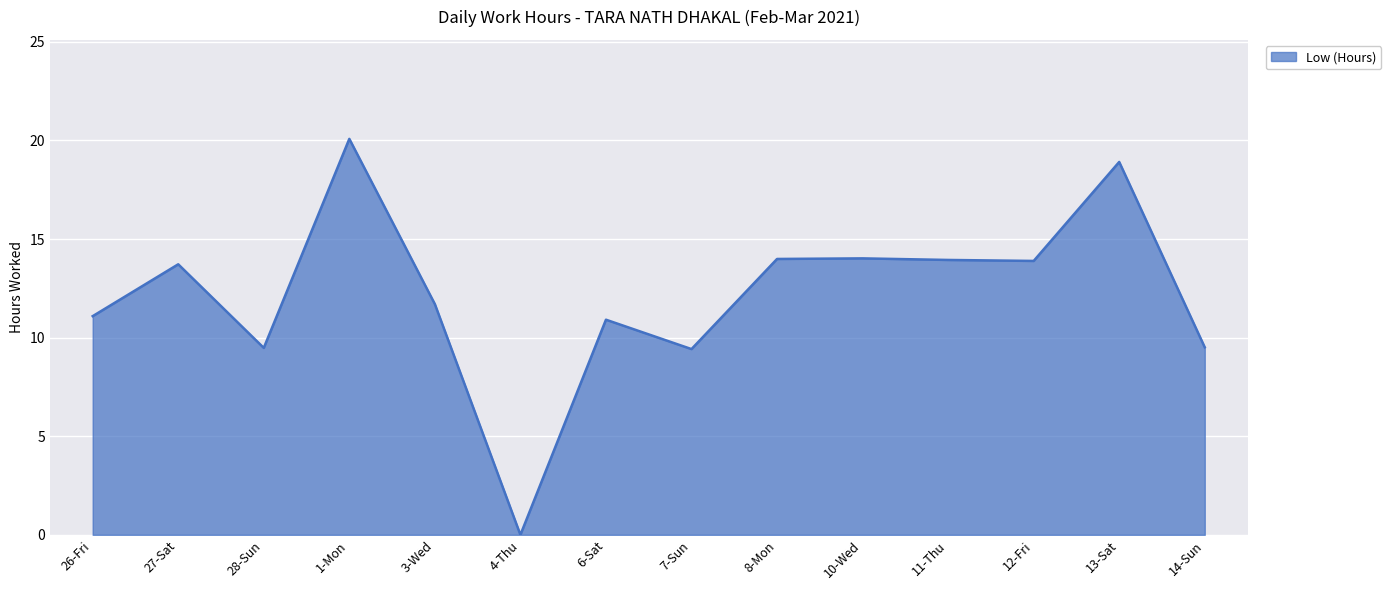

At which label does the data first exceed 13?

27-Sat